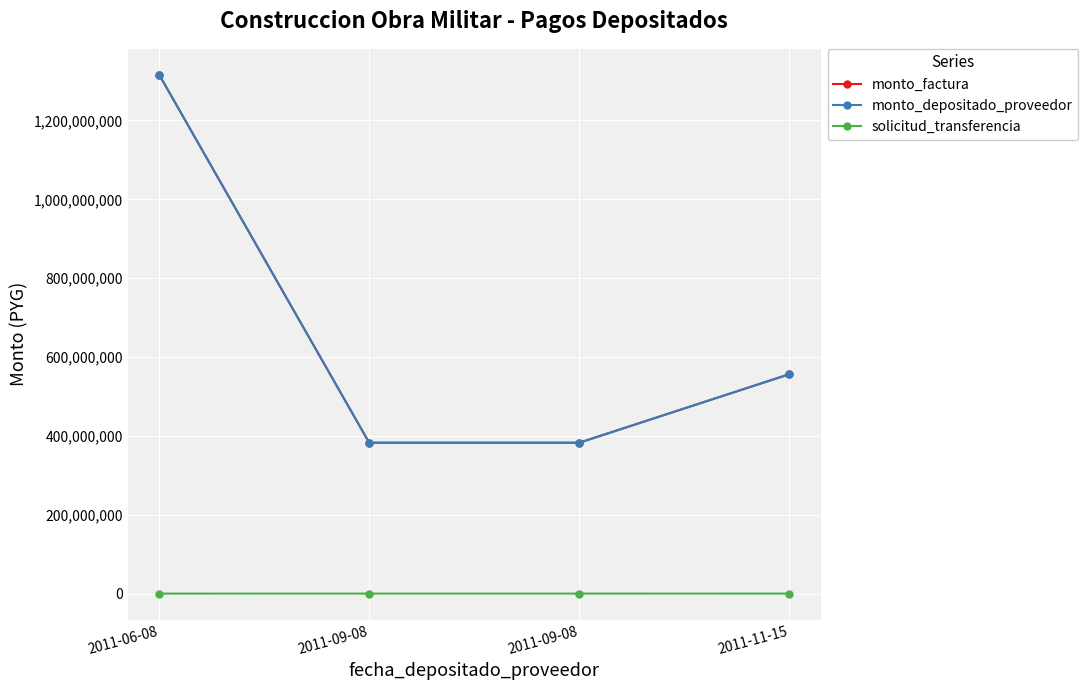

List the series in order of their peak value, highest first.

monto_factura, monto_depositado_proveedor, solicitud_transferencia